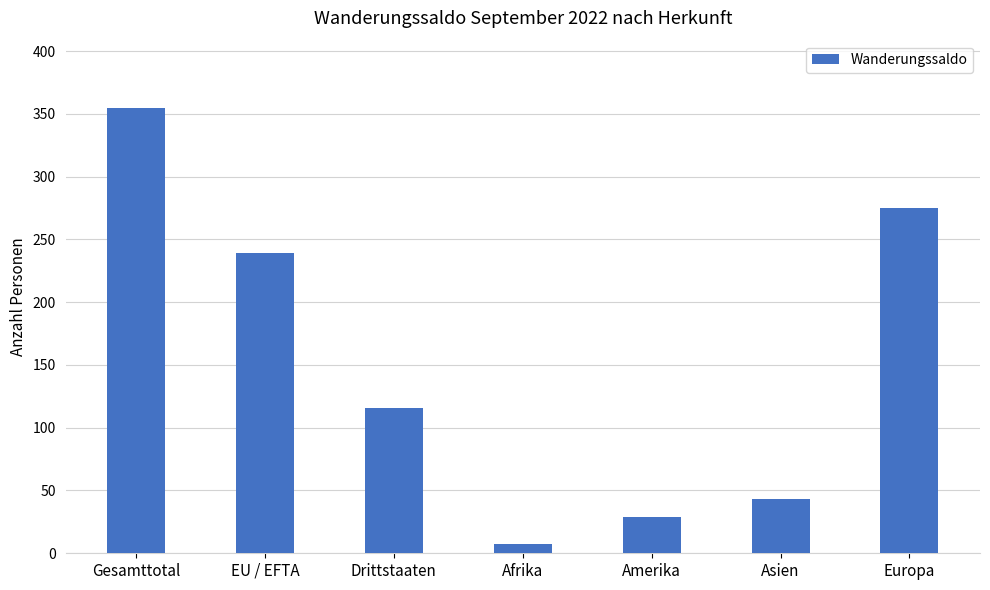

What is the ratio of the value at Drittstaaten to the value at Amerika?

4.0